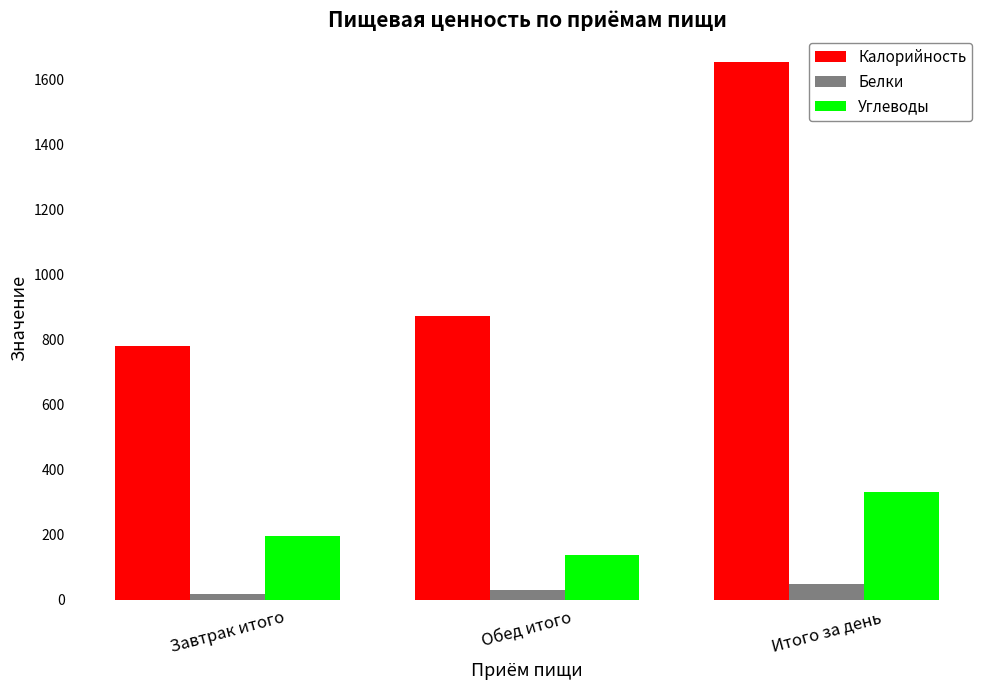

What is the maximum value shown in the chart?

1652.5